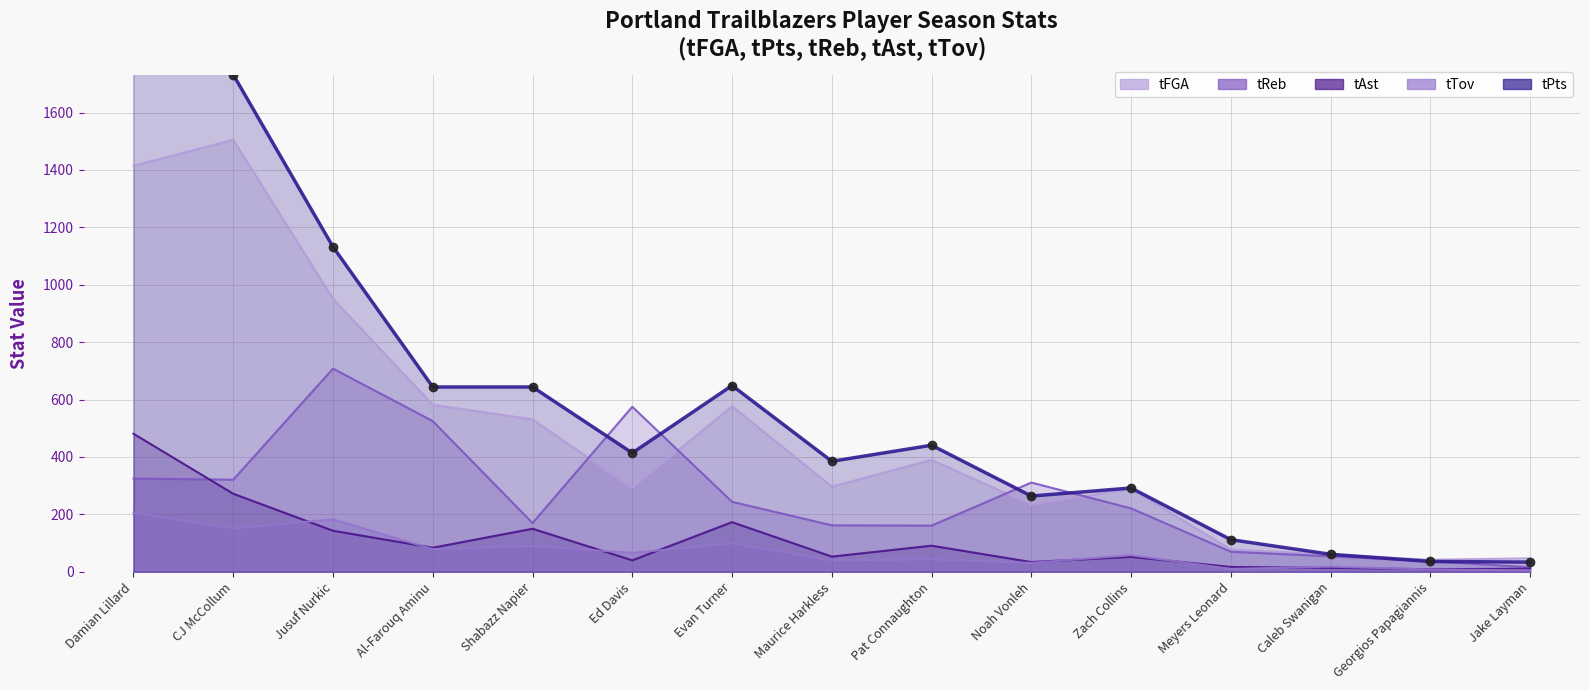

Which has a higher value, Jusuf Nurkic or Damian Lillard?

Damian Lillard